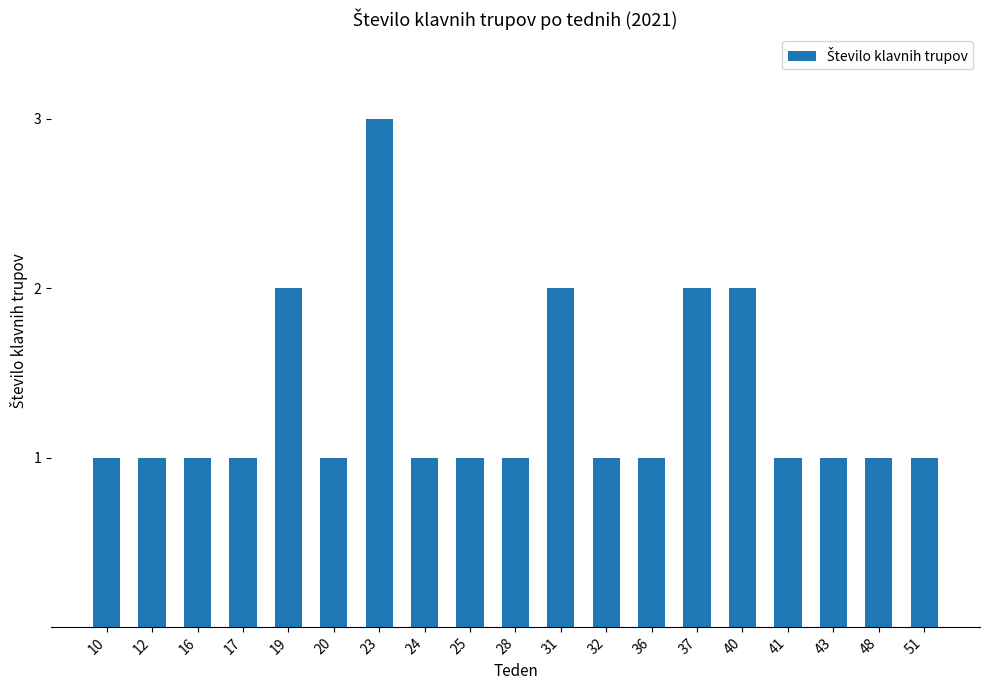

What is the ratio of the value at 20 to the value at 12?

1.0